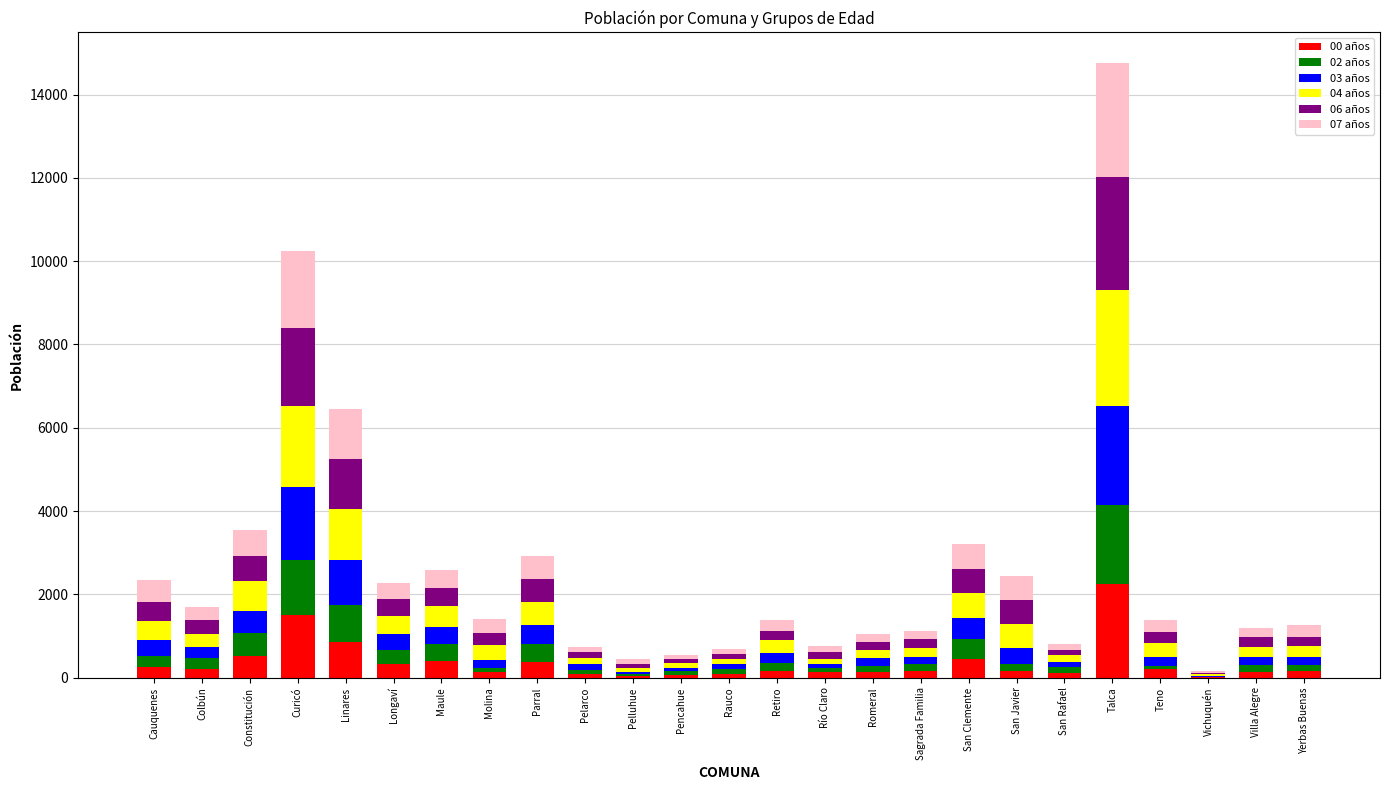

At which label does 00 años reach its peak?

Talca